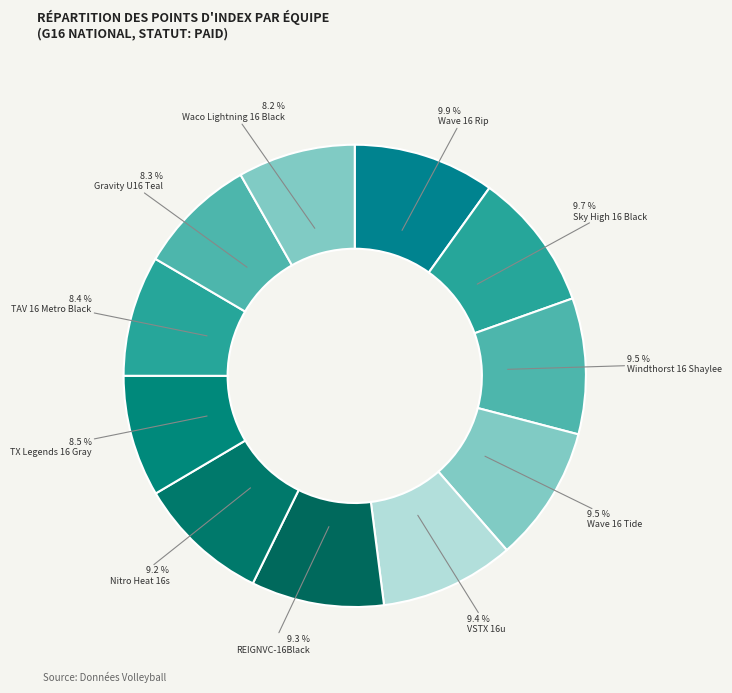

To the nearest percent, what percentage of the pie is Wave 16 Tide?

10%